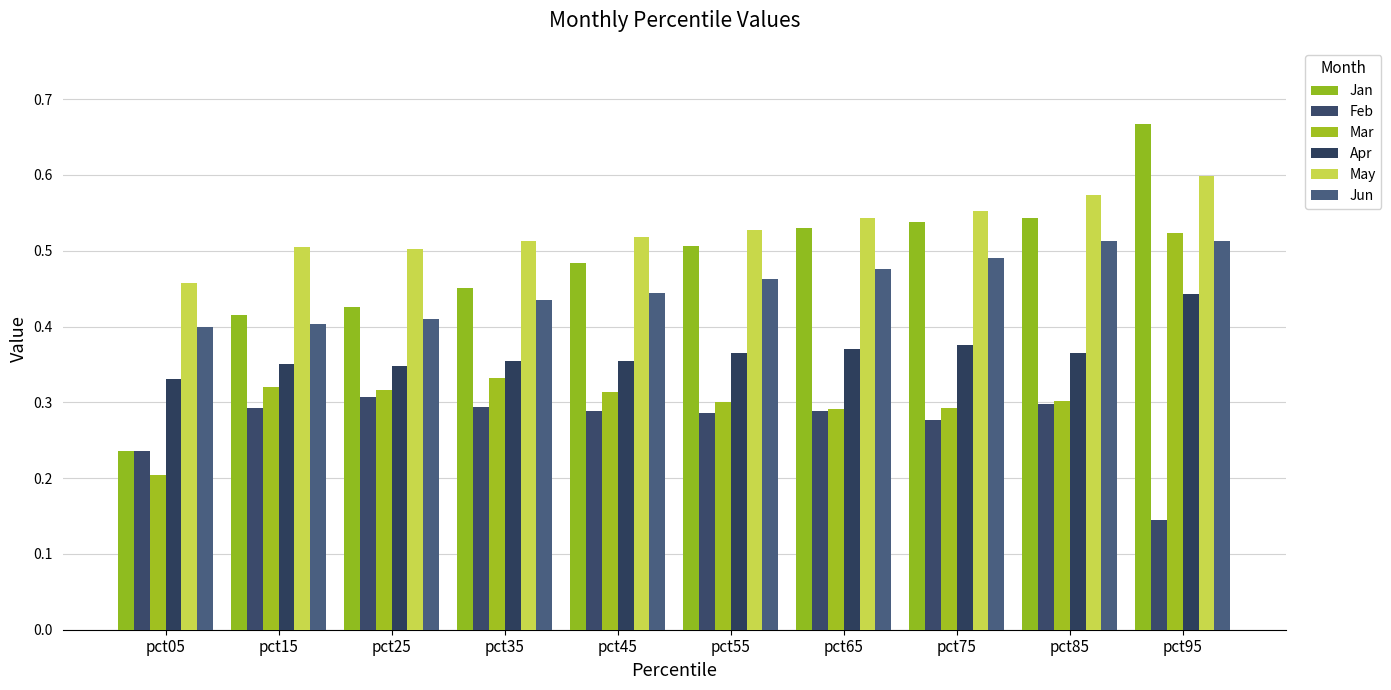

How many bars are there in total?

60